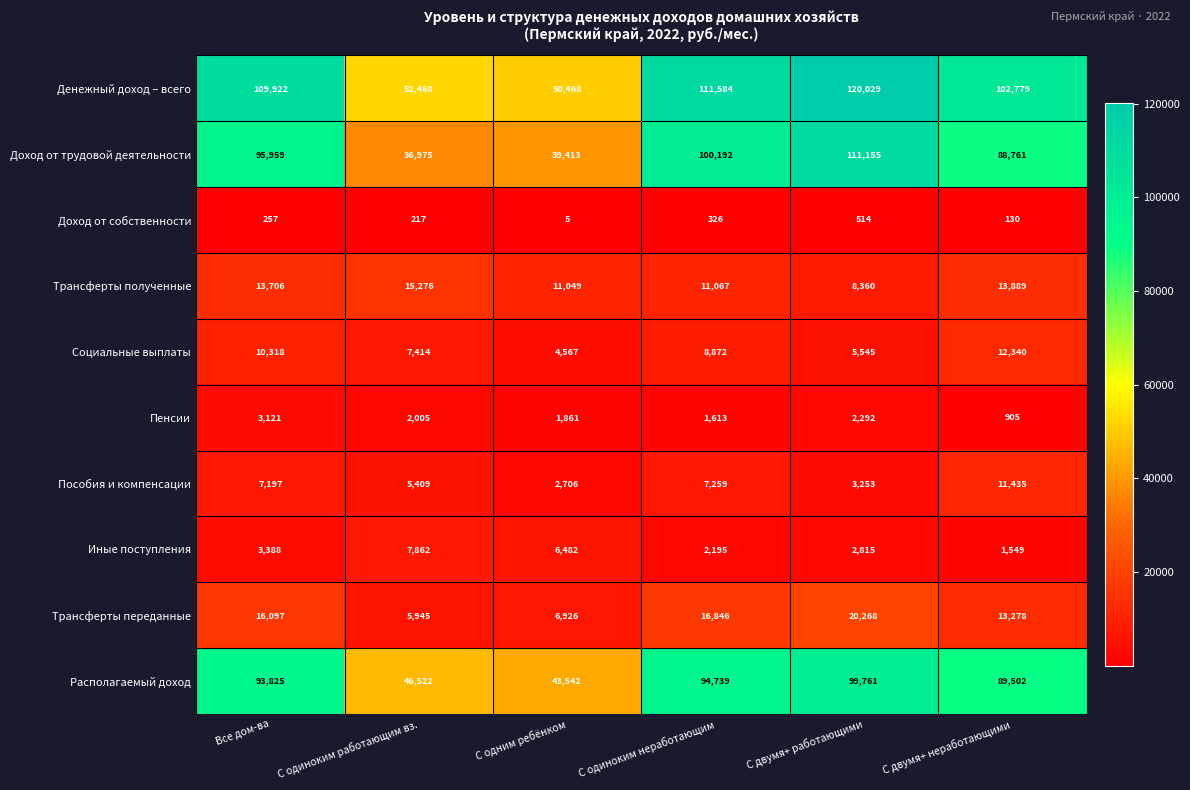

Which series has the largest total across all categories?

Денежный доход – всего